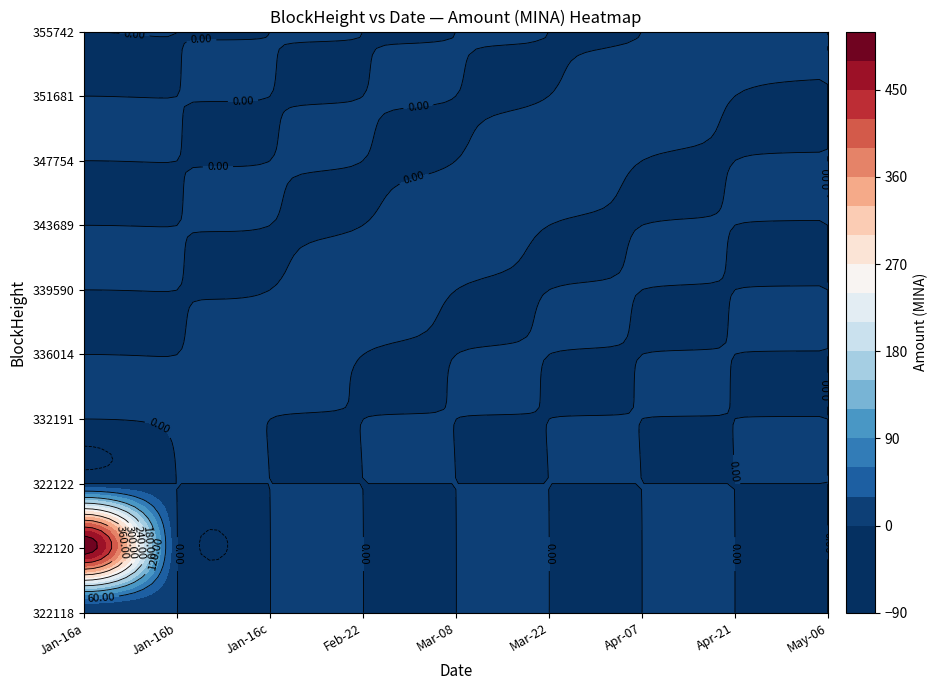

Reading left to right, list all the values displayed in this chart.

322118: 0=1.0	1=0.0	2=0.0	3=0.0	4=0.0	5=0.0	6=0.0	7=0.0	8=0.0
322120: 0=501.0	1=0.0	2=0.0	3=0.0	4=0.0	5=0.0	6=0.0	7=0.0	8=0.0
322122: 0=0.0	1=0.0	2=0.0	3=0.0	4=0.0	5=0.0	6=0.0	7=0.0	8=0.0
332191: 0=0.0	1=3.6	2=0.0	3=0.0	4=0.0	5=0.0	6=0.0	7=0.0	8=0.0
336014: 0=0.0	1=0.0	2=3.3	3=0.0	4=0.0	5=0.0	6=0.0	7=0.0	8=0.0
339590: 0=0.0	1=0.0	2=0.0	3=3.0	4=0.0	5=0.0	6=0.0	7=0.0	8=0.0
343689: 0=0.0	1=0.0	2=0.0	3=0.0	4=2.9	5=0.0	6=0.0	7=0.0	8=0.0
347754: 0=0.0	1=0.0	2=0.0	3=0.0	4=0.0	5=3.7	6=0.0	7=0.0	8=0.0
351681: 0=0.0	1=0.0	2=0.0	3=0.0	4=0.0	5=0.0	6=4.0	7=0.0	8=0.0
355742: 0=0.0	1=0.0	2=0.0	3=0.0	4=0.0	5=0.0	6=0.0	7=3.1	8=0.0